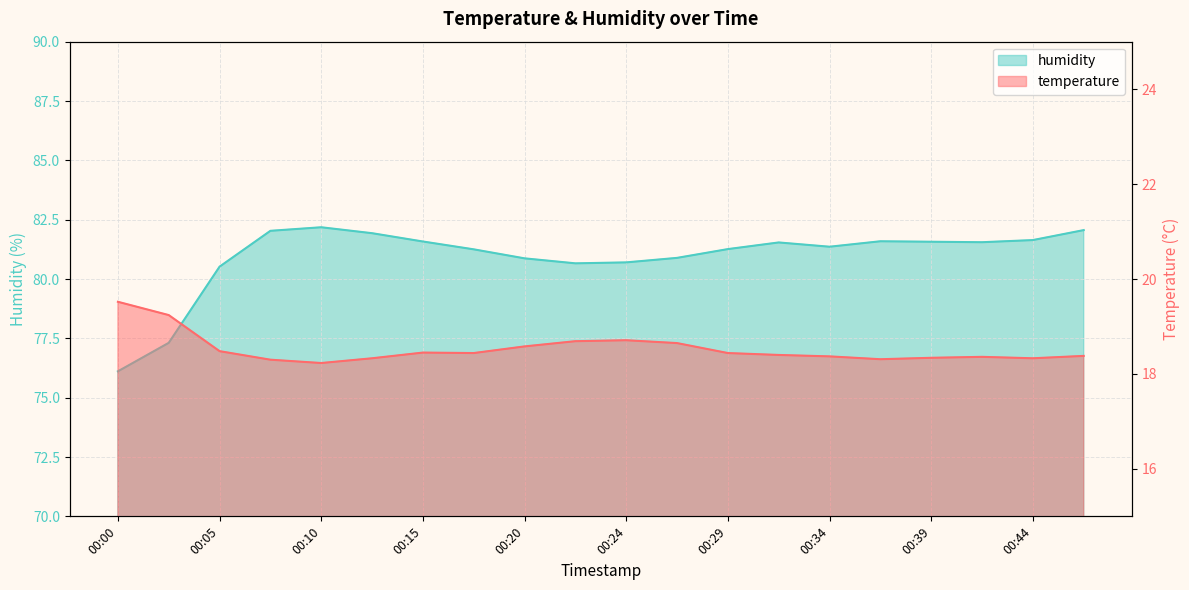

Reading right to left, extract all data points from this chart.

temperature: 18.4	18.3	18.4	18.3	18.3	18.4	18.4	18.4	18.6	18.7	18.7	18.6	18.4	18.4	18.3	18.2	18.3	18.5	19.2	19.5
humidity: 82.1	81.6	81.5	81.6	81.6	81.4	81.5	81.3	80.9	80.7	80.7	80.9	81.2	81.6	81.9	82.2	82.0	80.5	77.3	76.1